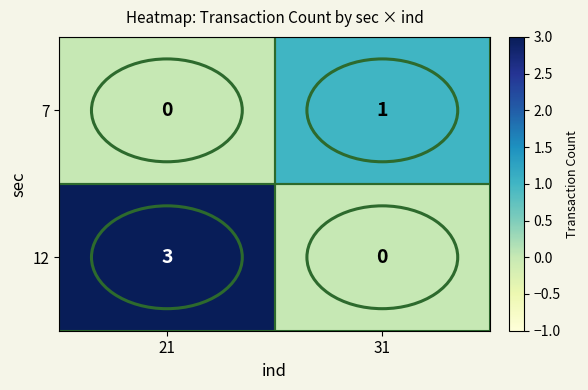

The 7 series shows 1 at 31. True or false?

True